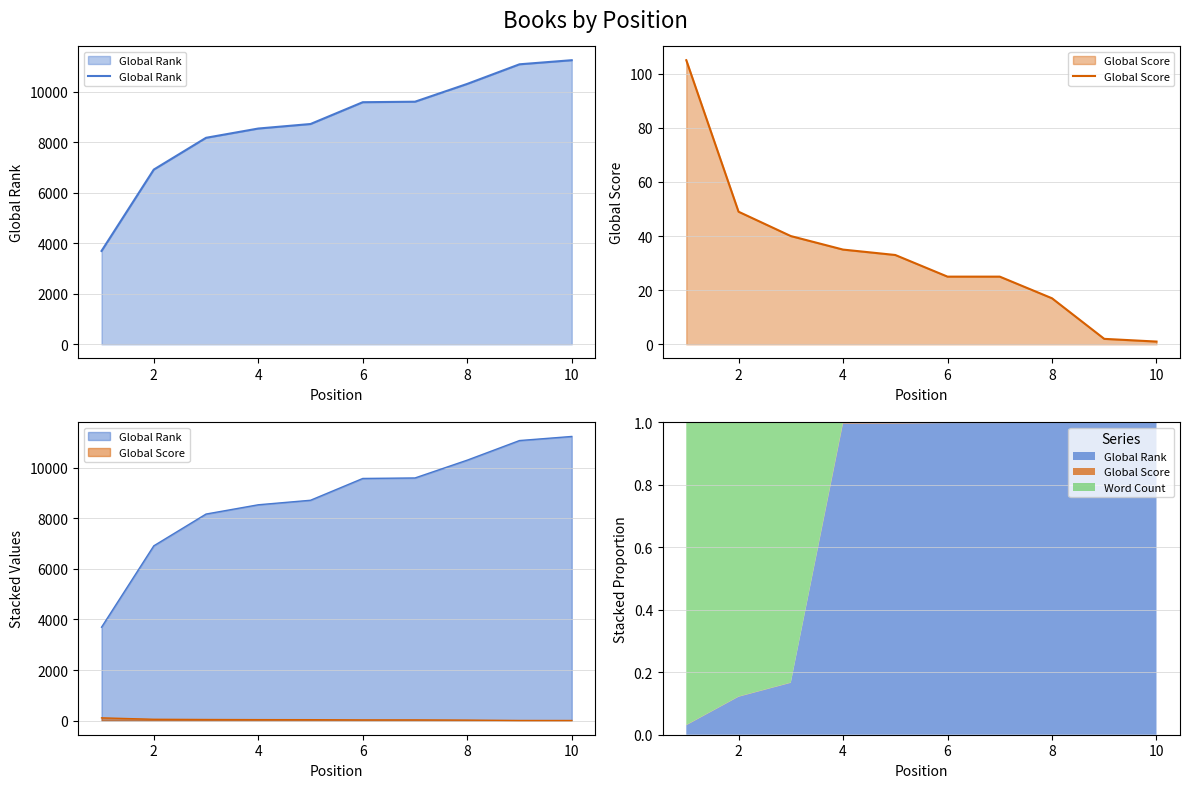

Is it true that Global Rank equals 4991 at 0?

False